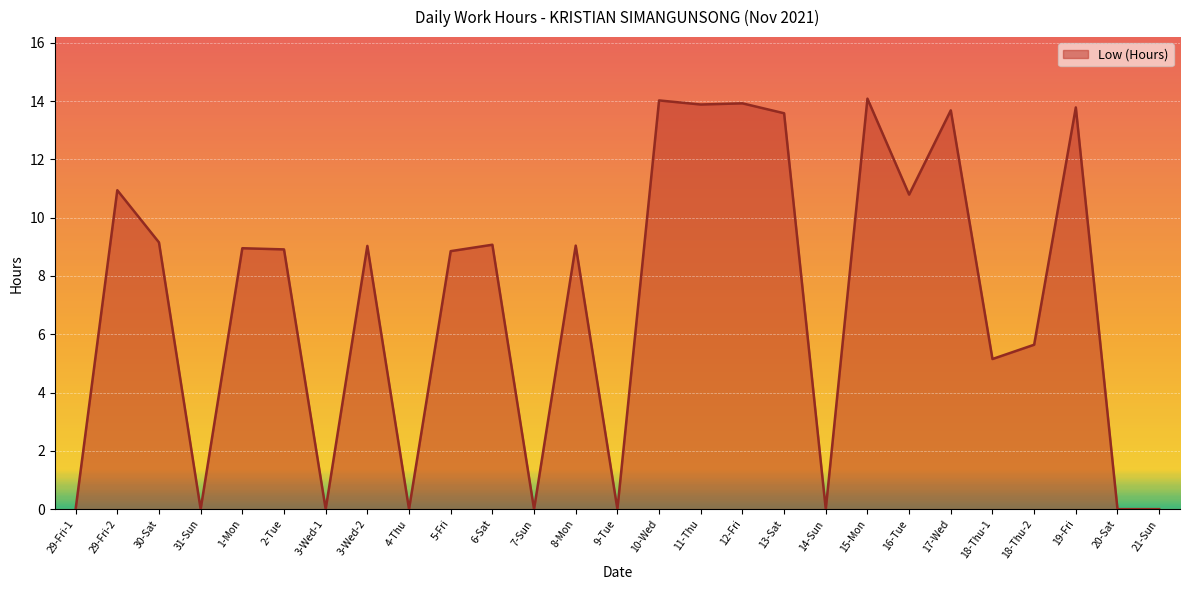

What is the ratio of the value at 29-Fri-2 to the value at 8-Mon?

1.2